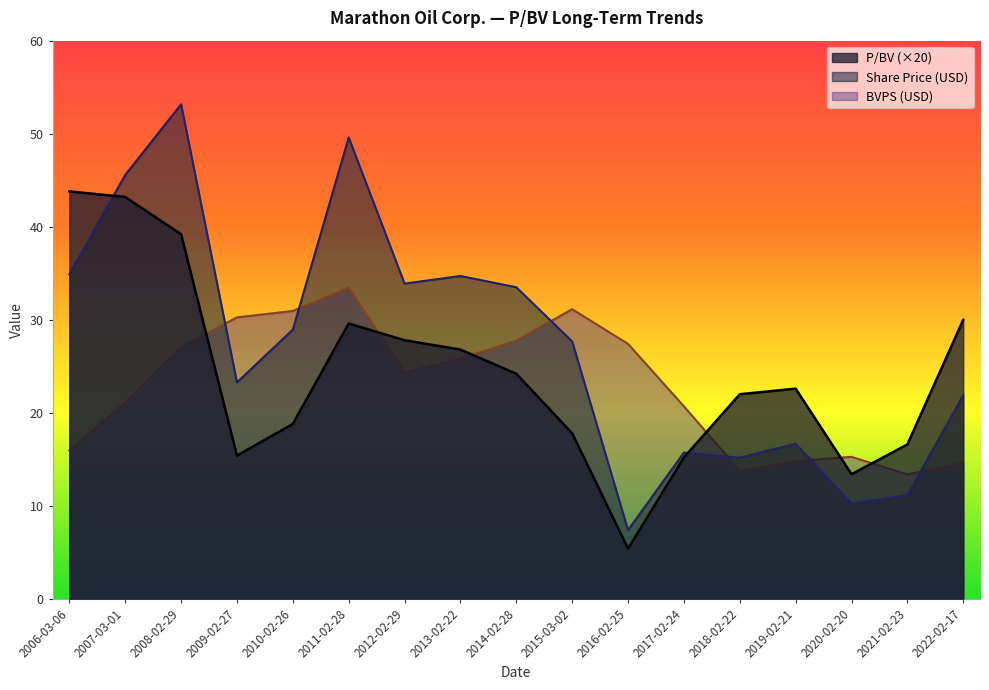

True or false: Share Price has a value of 21.0 at 2018-02-22.

False